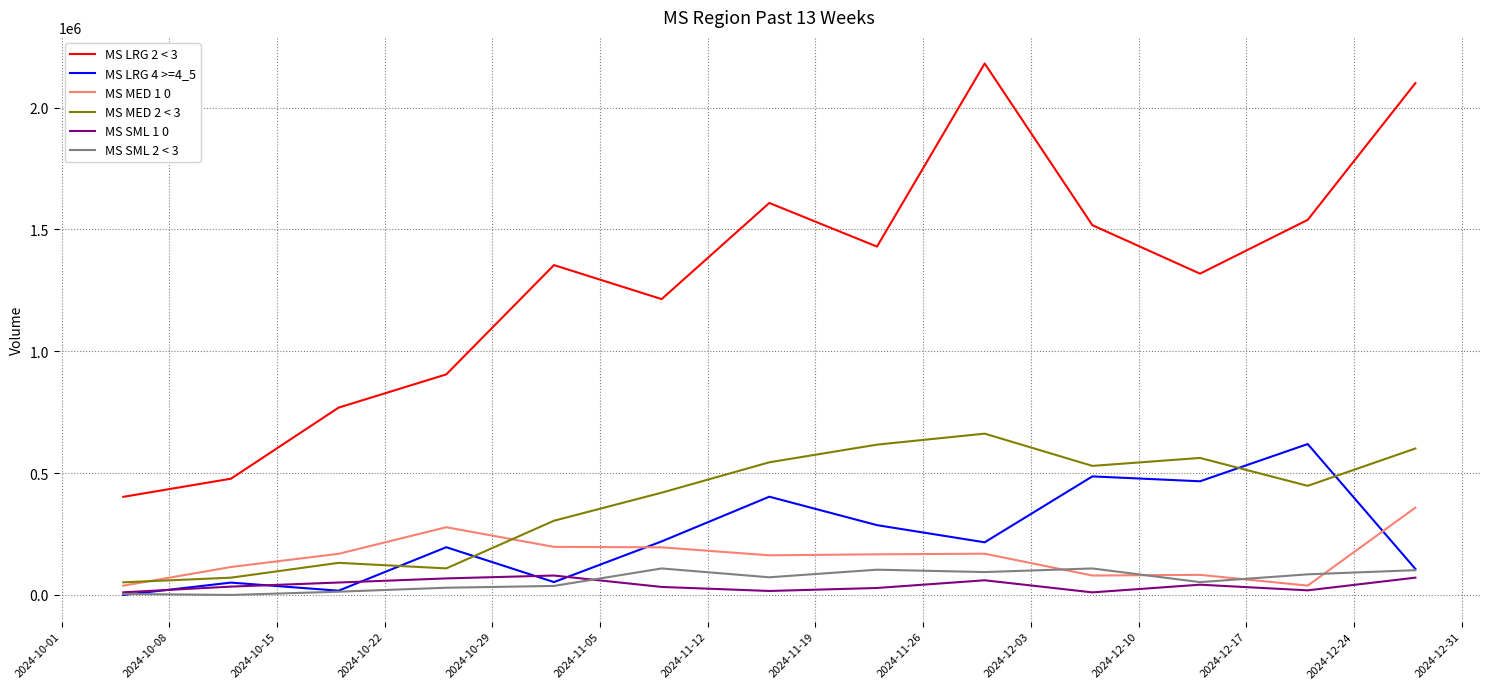

Which series has the widest spread of values?

MS LRG 2 < 3